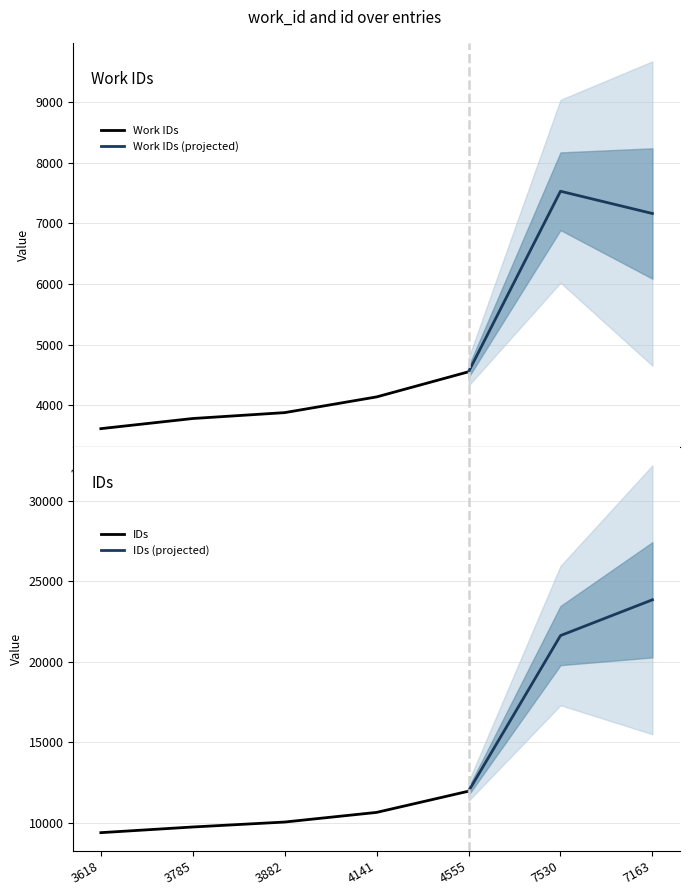

Is it true that id equals 23863 at 7163?

True